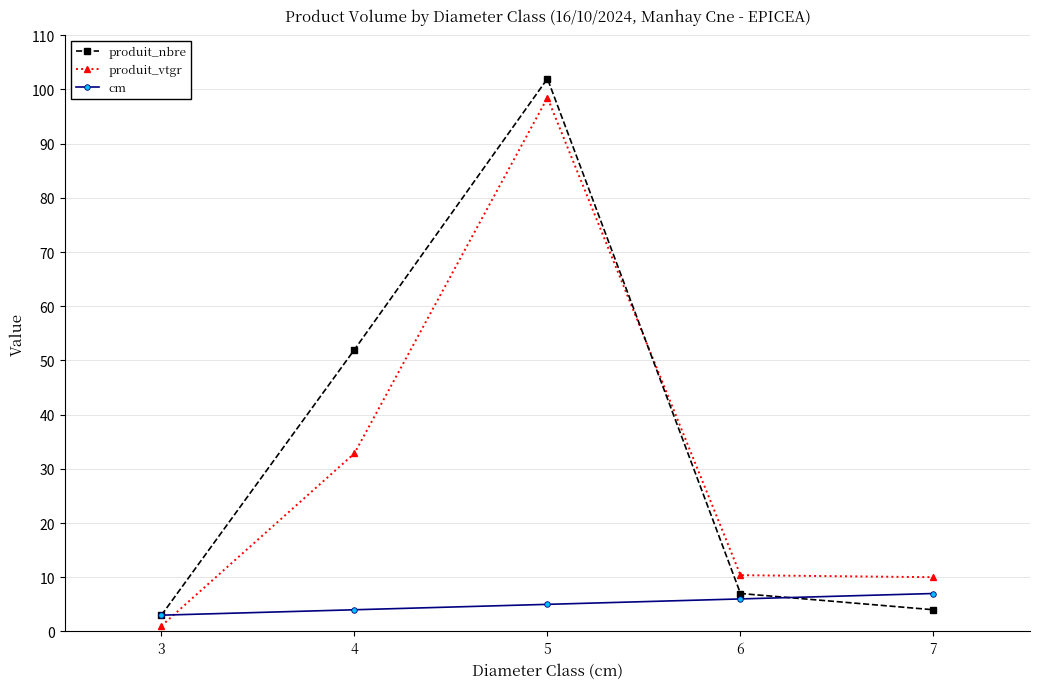

How many data points does each series have?

5